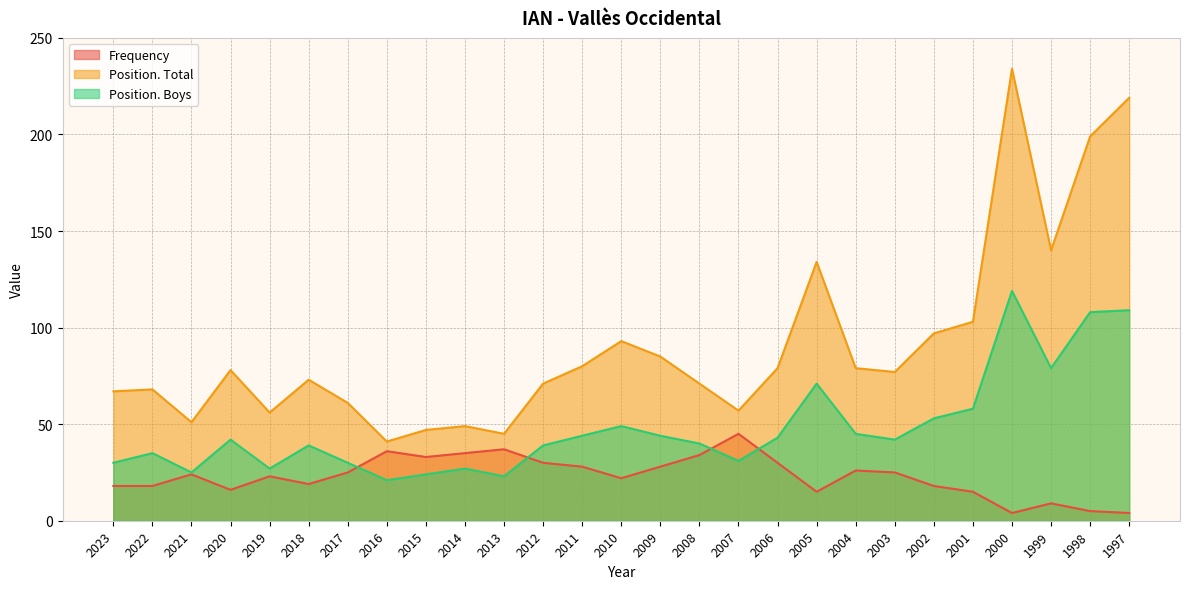

In Frequency, how many points are lower than both neighbors (excluding endpoints)?

6